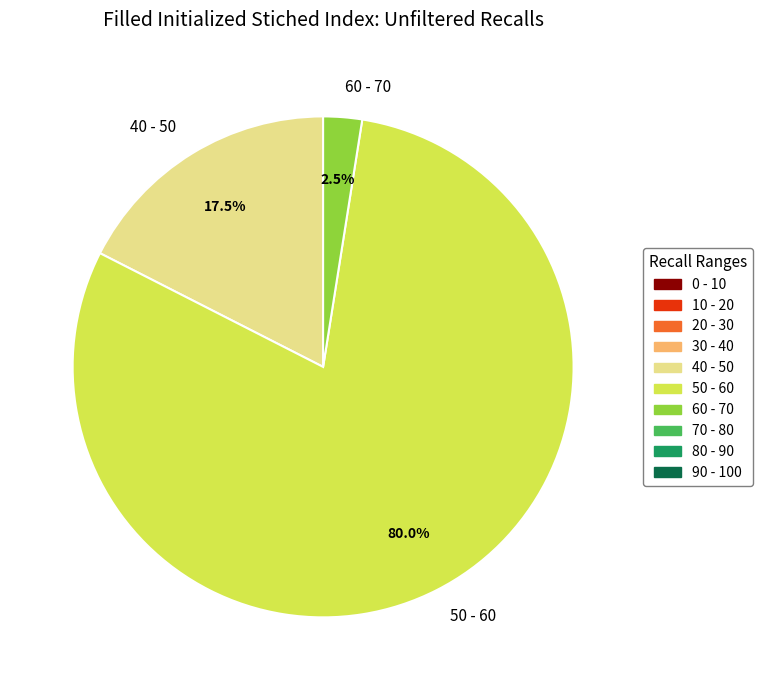

Which has a higher value, 40 - 50 or 60 - 70?

40 - 50